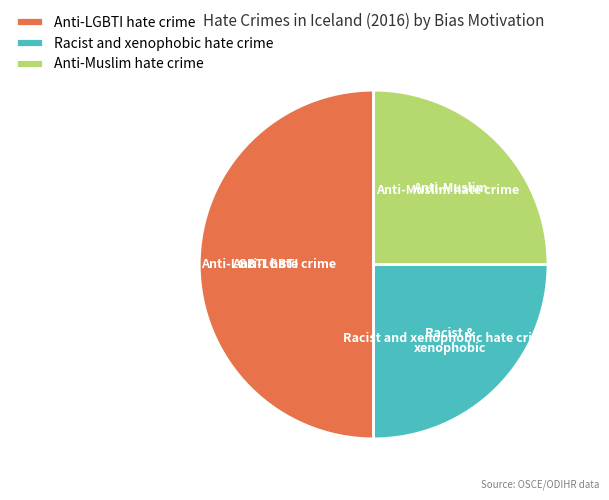

Between Racist and xenophobic hate crime and Anti-LGBTI hate crime, which is larger?

Anti-LGBTI hate crime